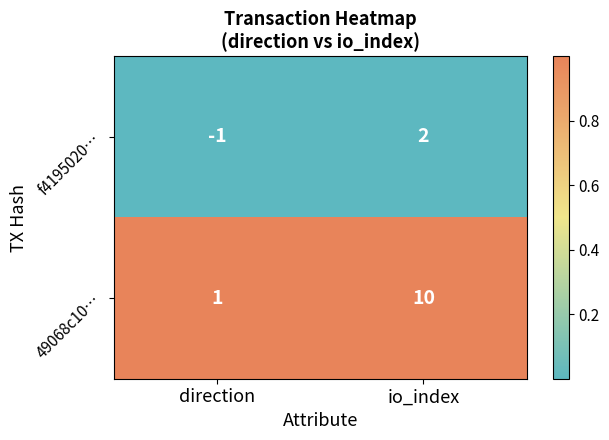

What is the total value across all series at direction?

0